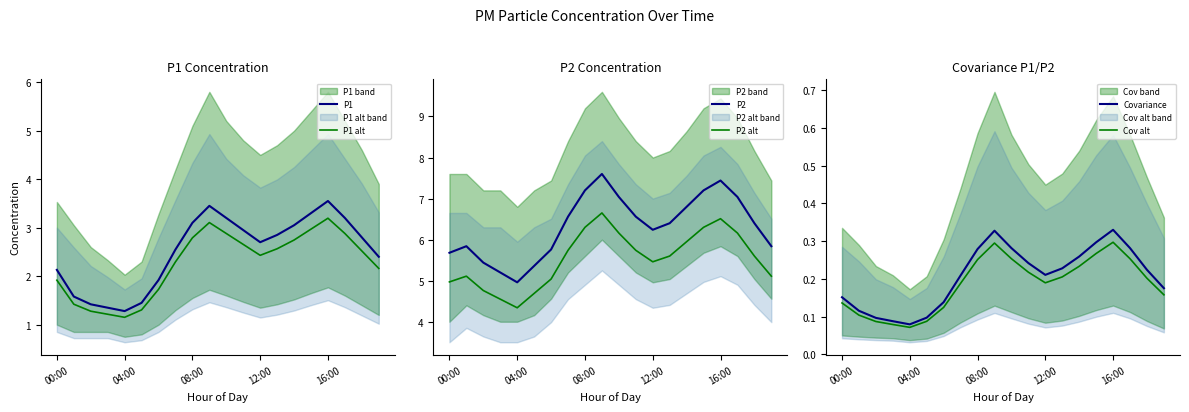

Which series has the widest spread of values?

P2